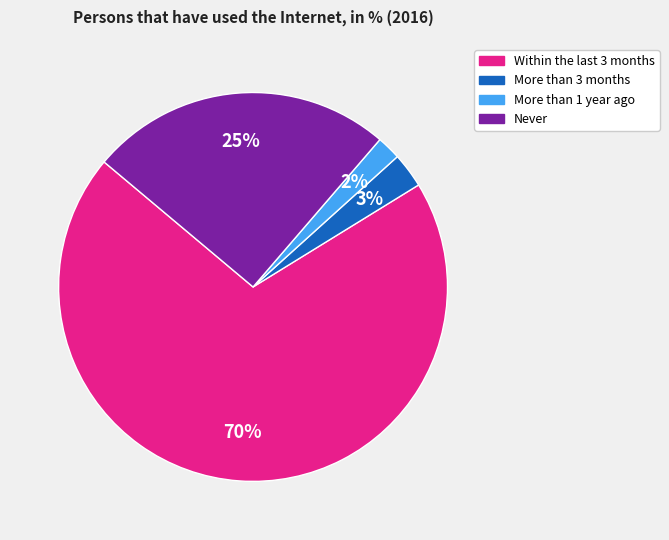

How many slices are in this pie chart?

4